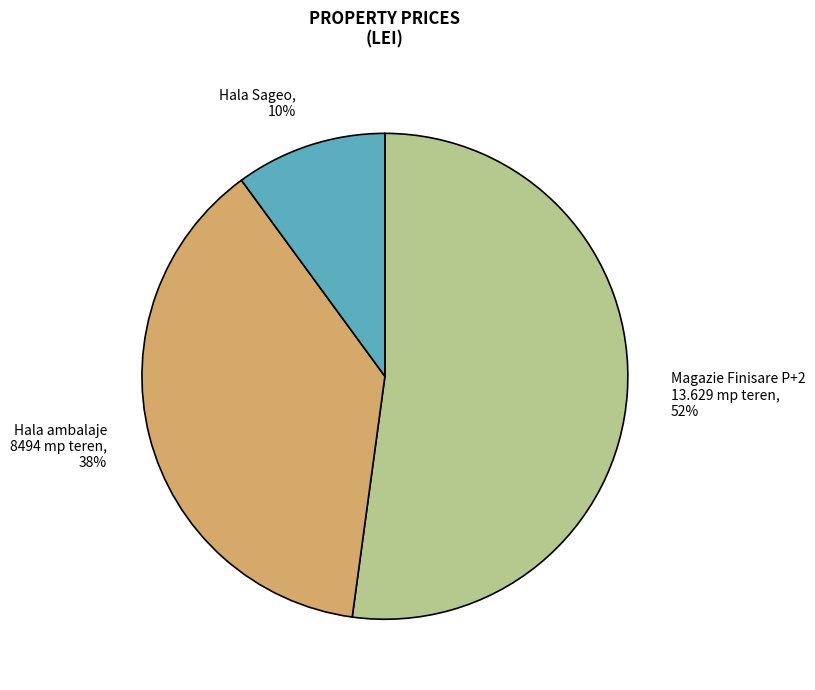

Between Hala ambalaje 8494 mp teren and Magazie Finisare P+2 13.629 mp teren, which is larger?

Magazie Finisare P+2 13.629 mp teren